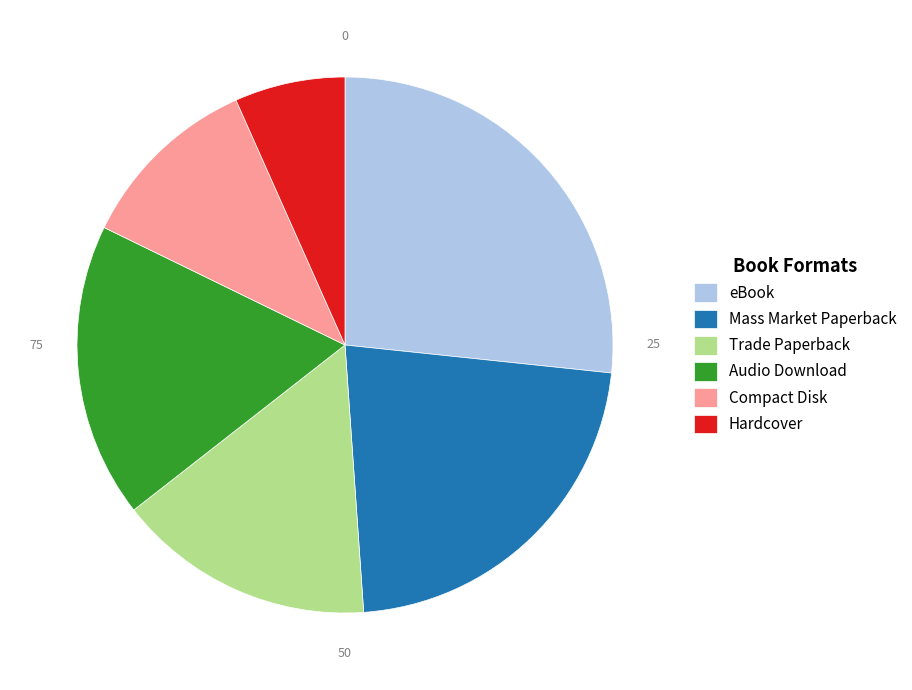

Is there a majority slice in this chart?

No